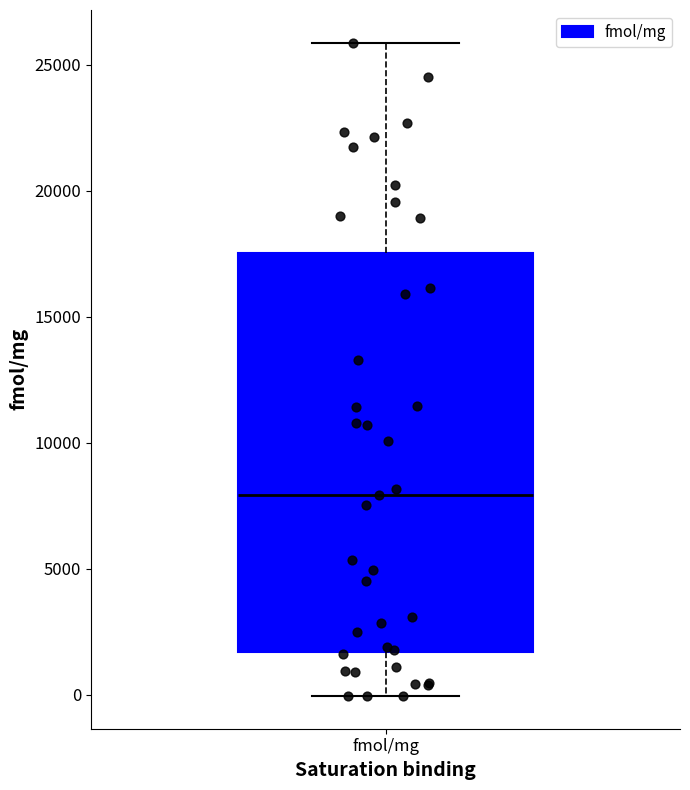

Transcribe this box plot: give where the median line is, the range the box spans, and where the two whiskers end, as read against the y-axis. The values are not printed on the chart, so give them approximately, as read against the axis.

median 8000, box 1500 to 17500, whiskers 0 to 26000